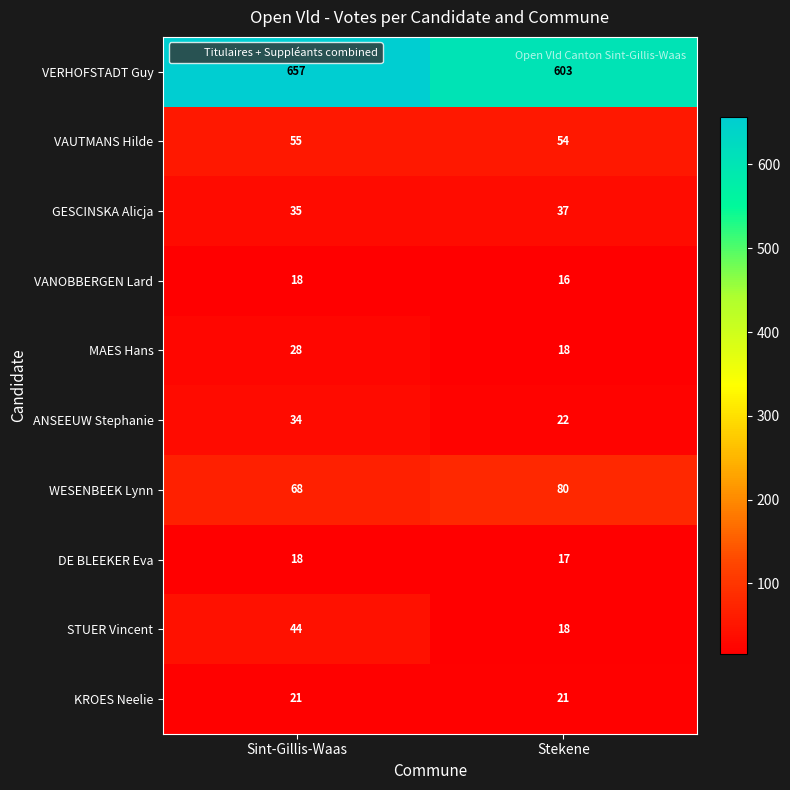

What is the highest value of the DE BLEEKER Eva series?

18